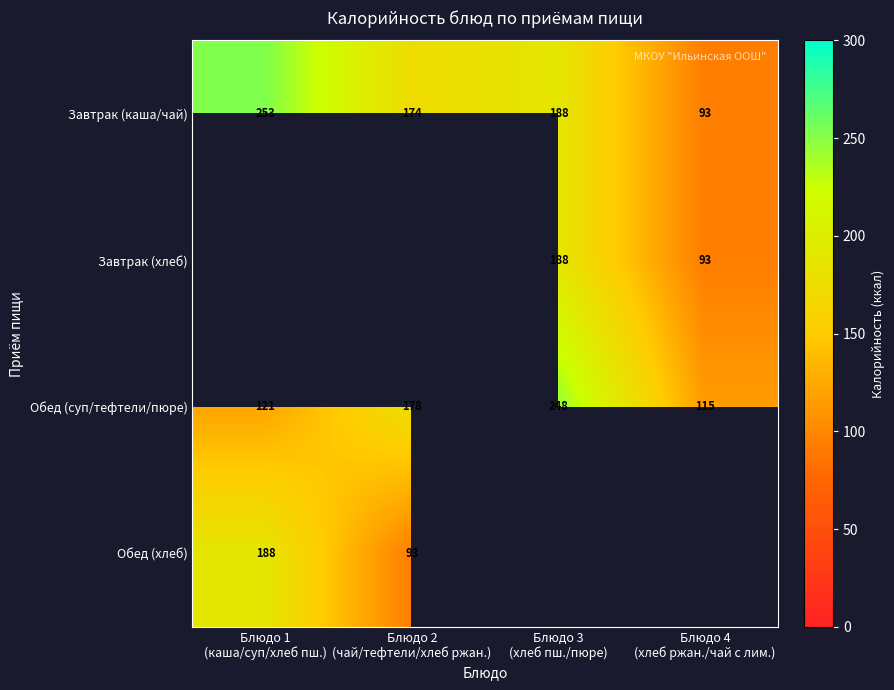

What is the sum of all Завтрак (каша/чай) values?

708